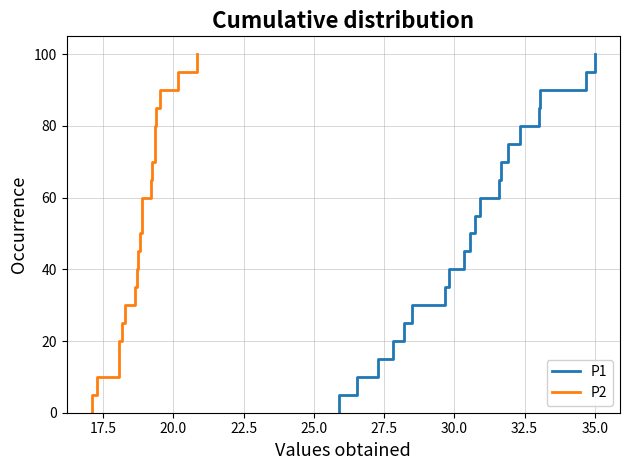

What is the difference between the maximum and minimum values in the P1 series?

100.0